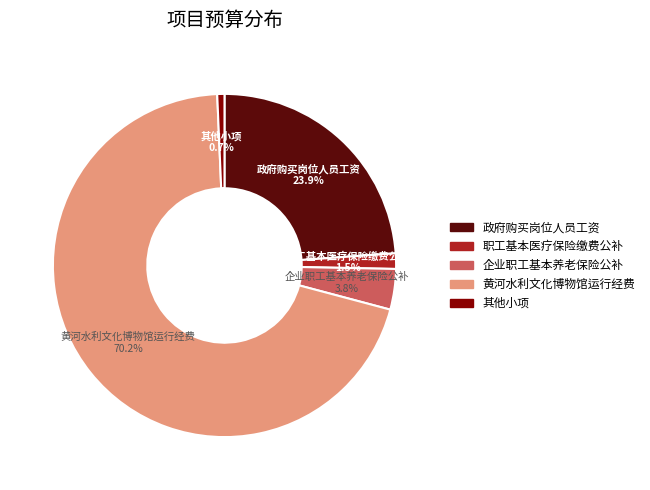

Count the number of slices in the pie.

5